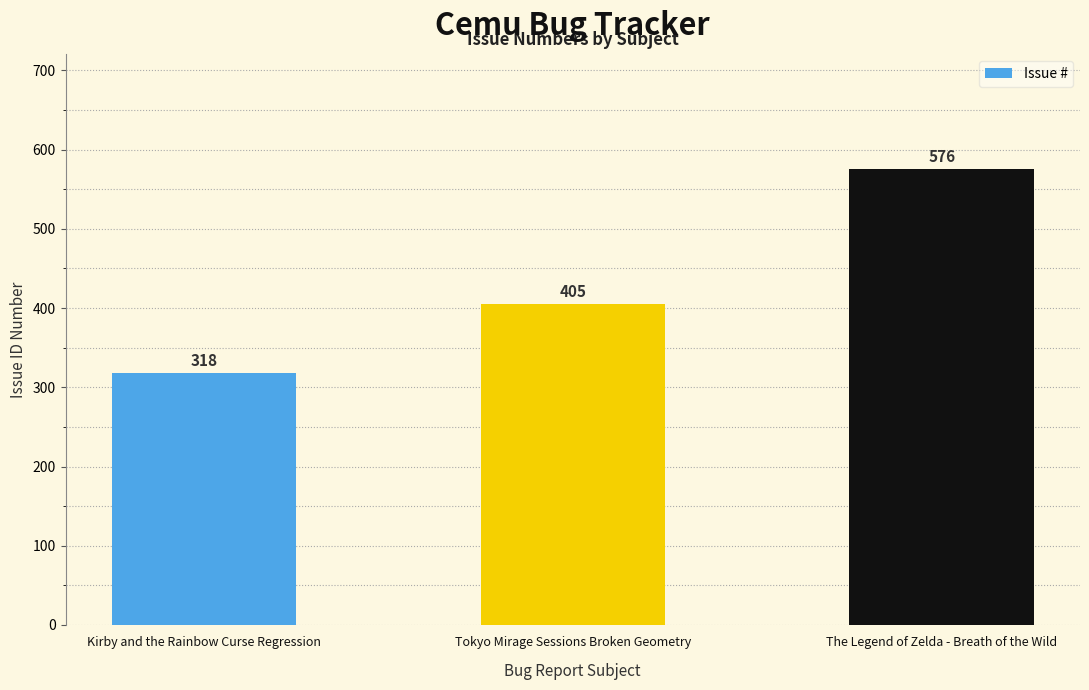

What is the difference between the second highest and minimum values?

87